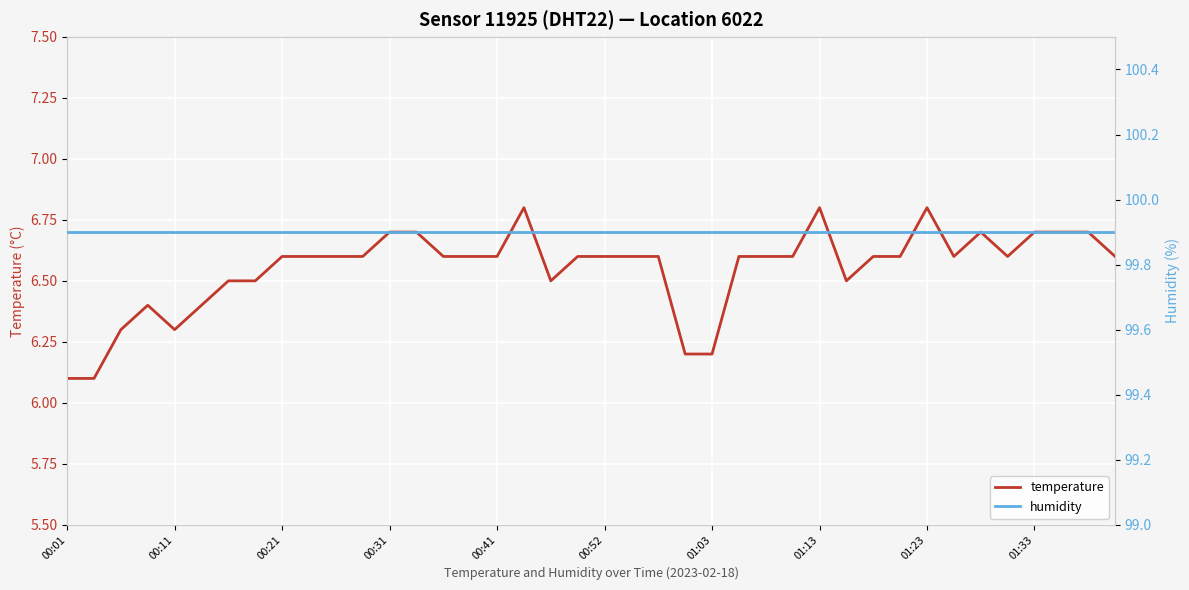

What is the sum of all humidity values?

3996.0